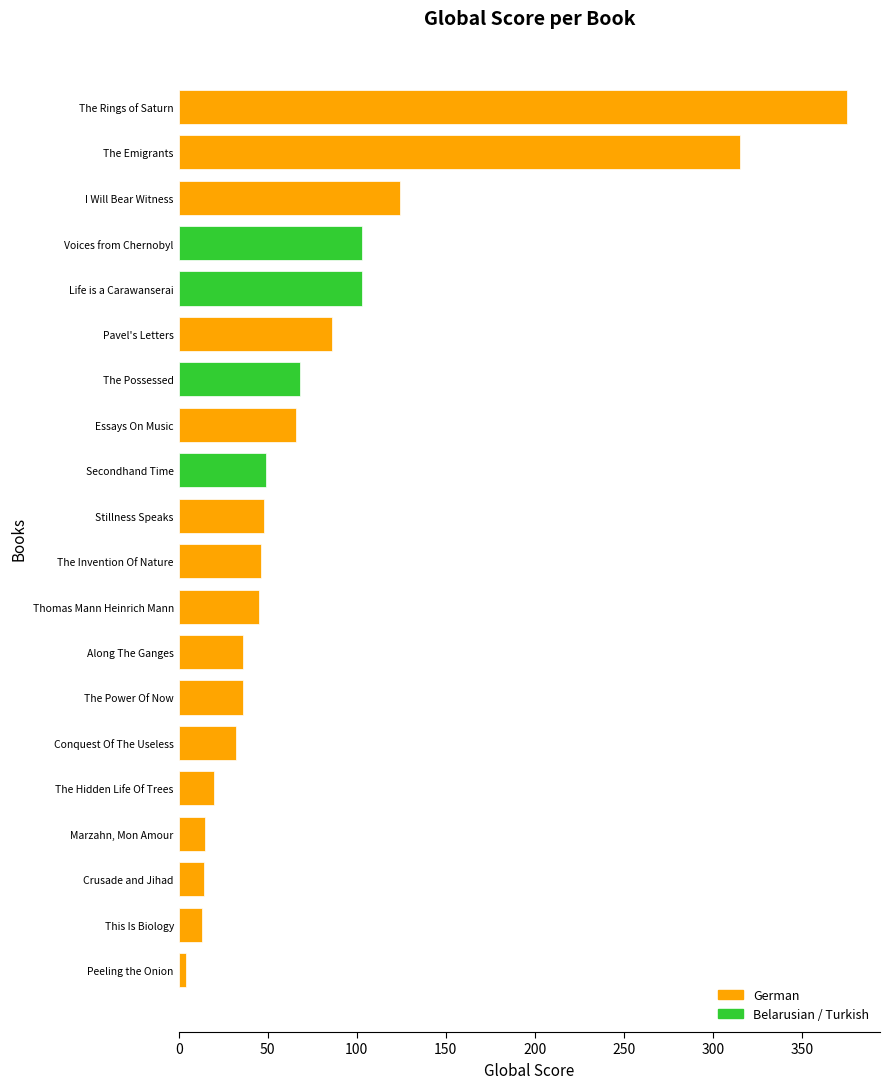

The value at Thomas Mann Heinrich Mann is 12. True or false?

False